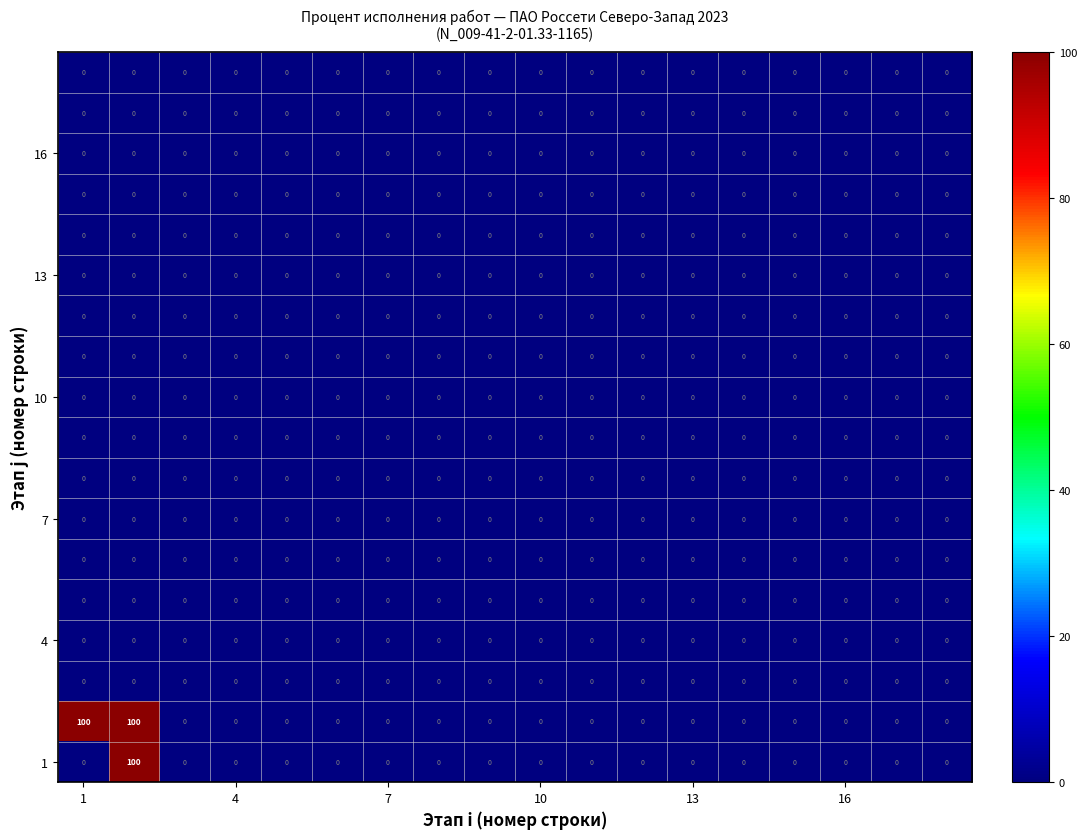

What is the maximum value shown in the chart?

100